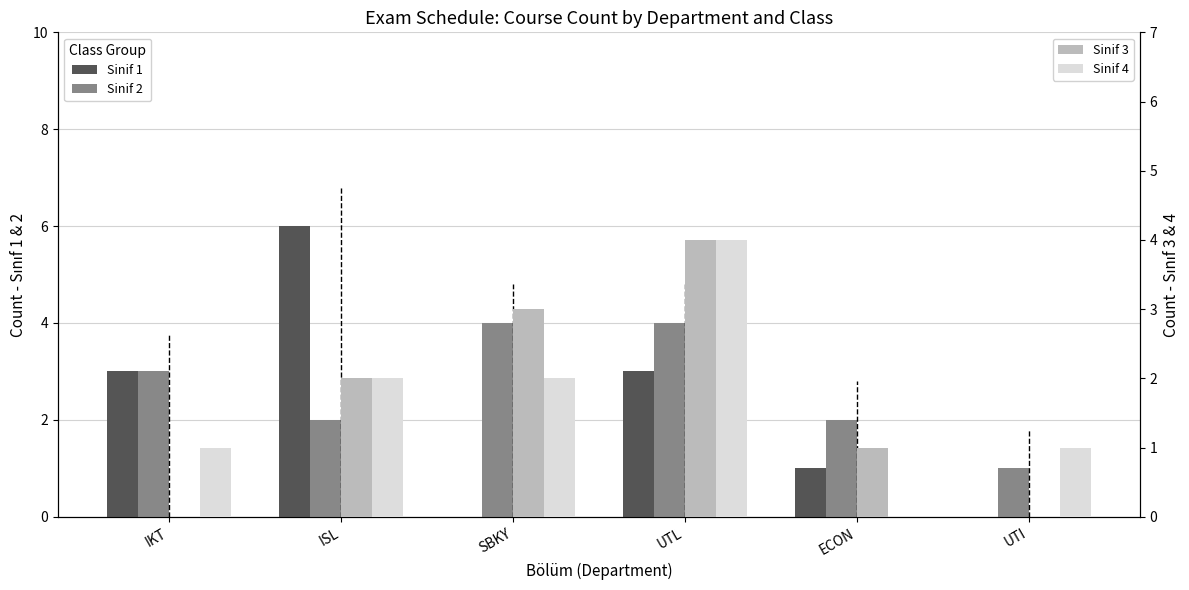

Reading left to right, transcribe all the data shown in this chart.

Sinif 1: IKT=3	ISL=6	SBKY=0	UTL=3	ECON=1	UTI=0
Sinif 2: IKT=3	ISL=2	SBKY=4	UTL=4	ECON=2	UTI=1
Sinif 3: IKT=0	ISL=2	SBKY=3	UTL=4	ECON=1	UTI=0
Sinif 4: IKT=1	ISL=2	SBKY=2	UTL=4	ECON=0	UTI=1